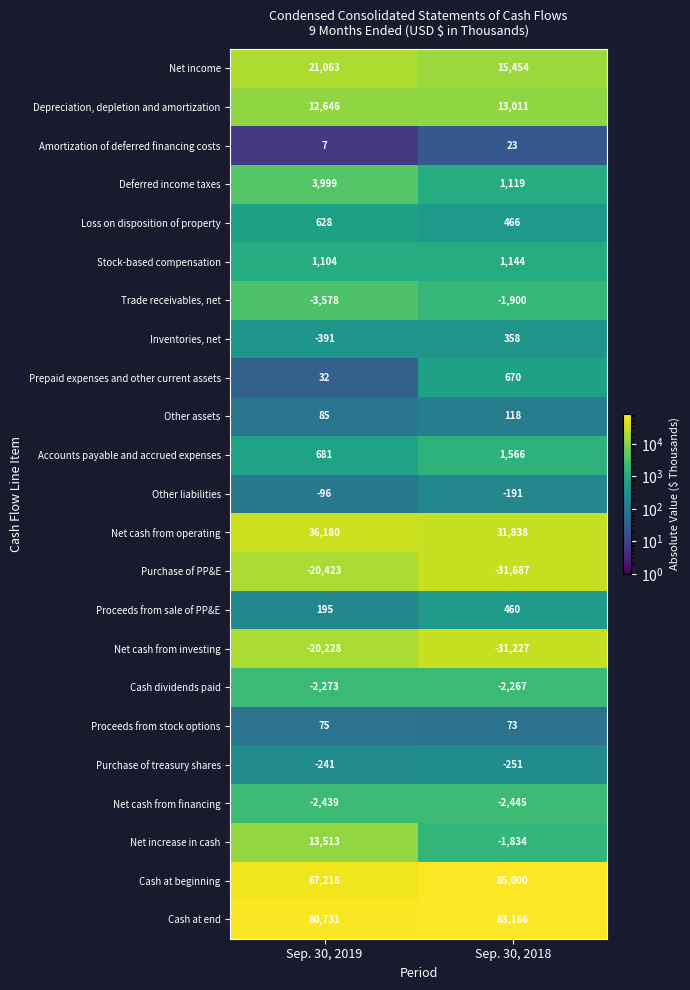

What is the sum of all Proceeds from sale of PP&E values?

655